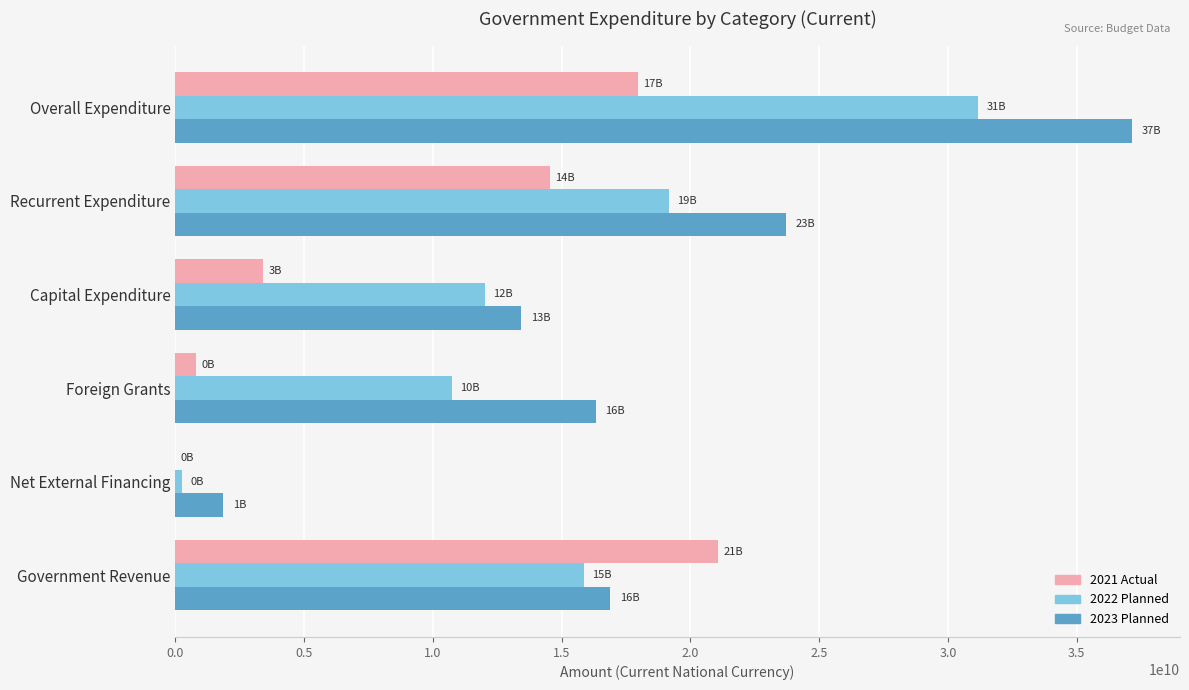

Which label corresponds to the largest value in the chart?

Overall Expenditure